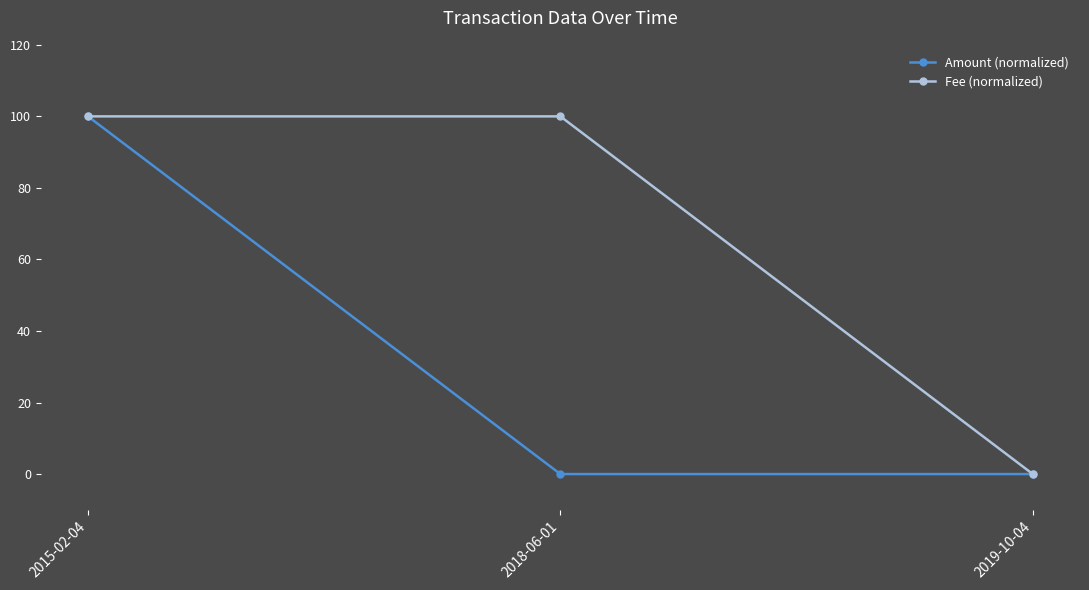

How many distinct data groups are displayed?

2